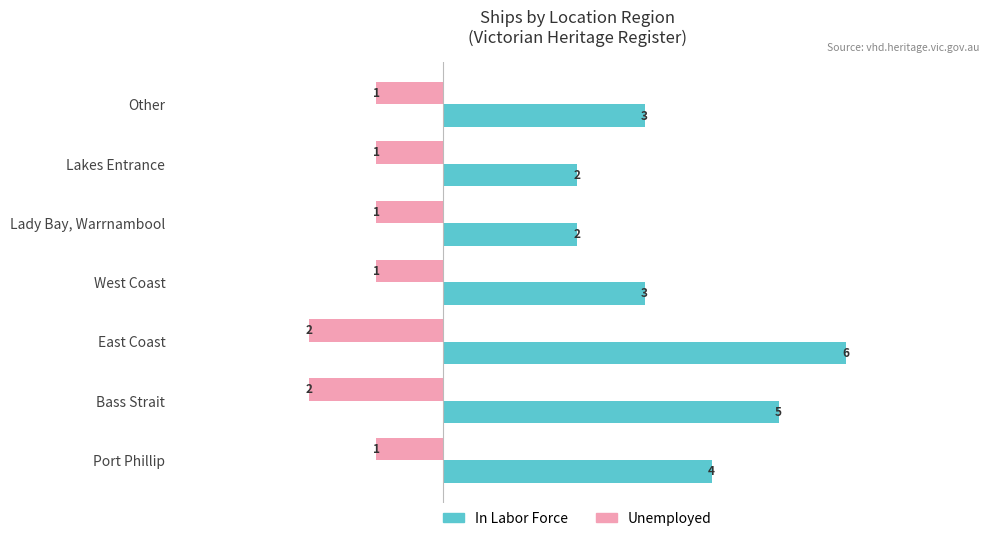

What is the difference between the second highest and minimum values in the Unemployed series?

1